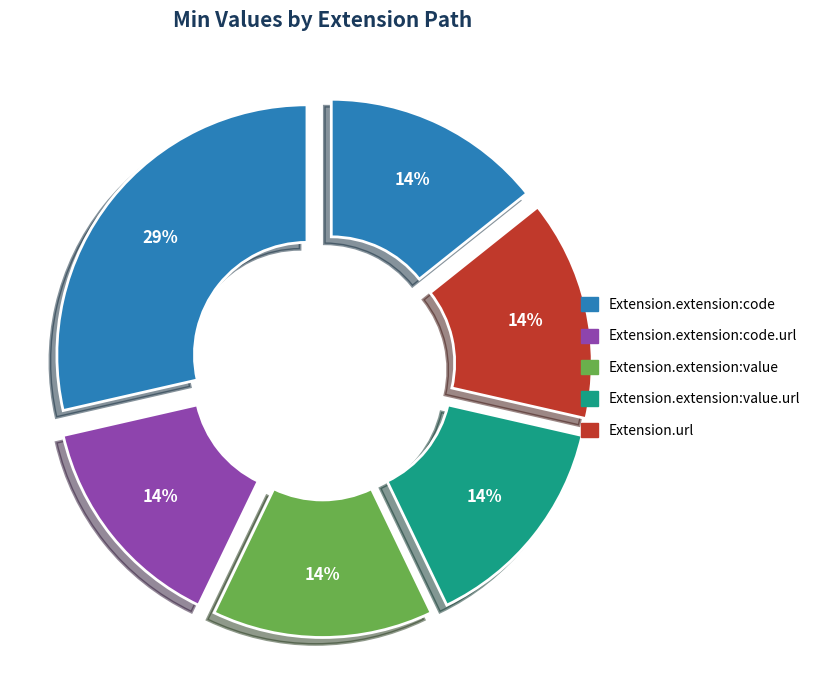

Count the number of slices in the pie.

6